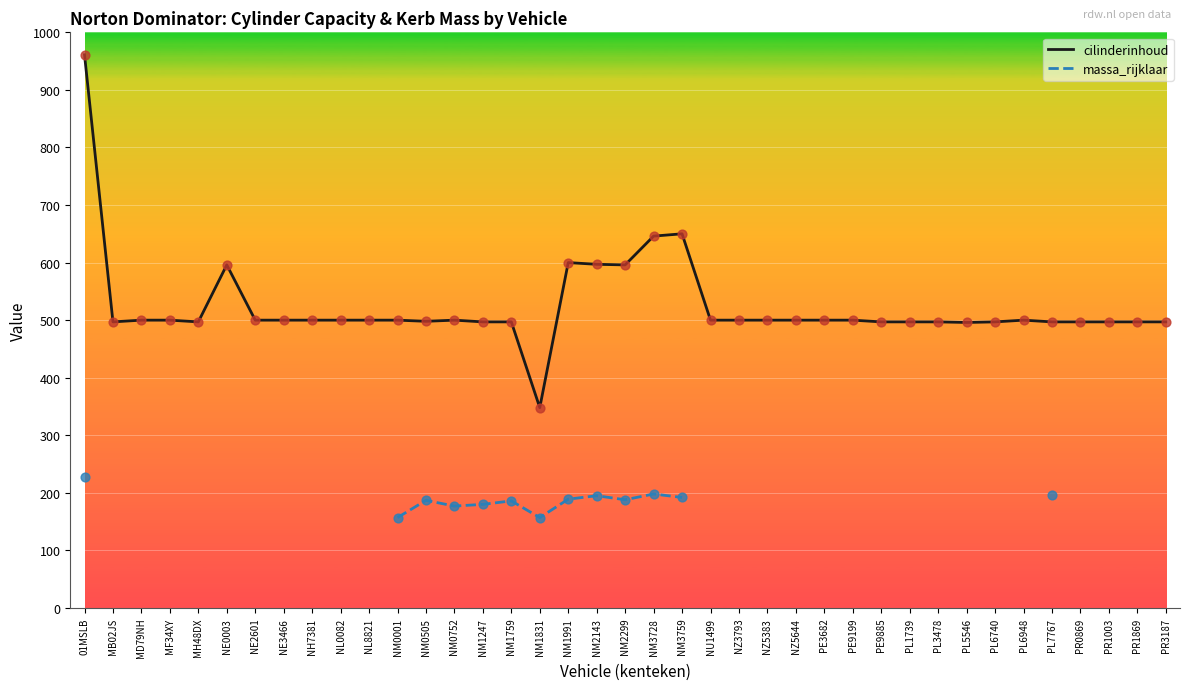

Which series has the largest Y range (max minus min)?

cilinderinhoud